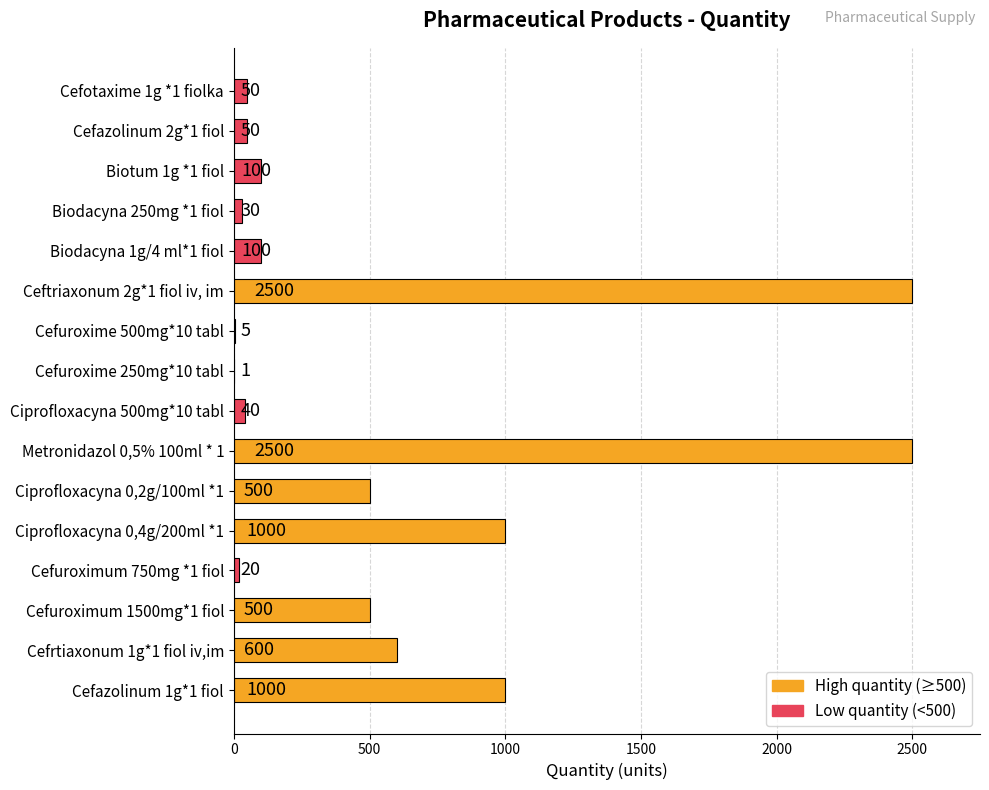

What is the change in value from Cefrtiaxonum 1g*1 fiol iv,im to Metronidazol 0,5% 100ml * 1?

+1900